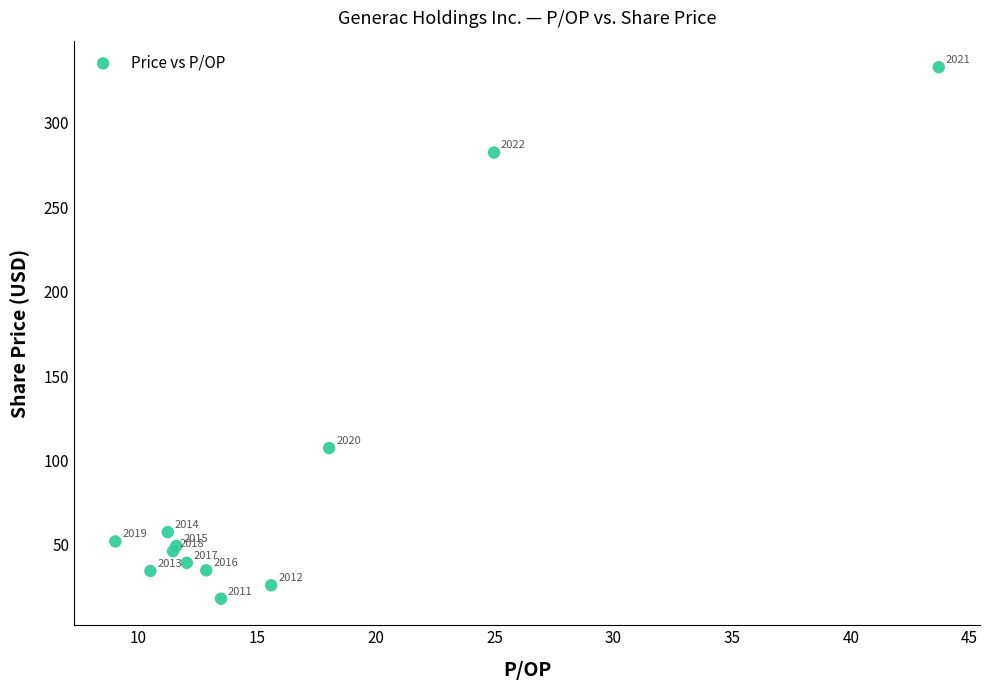

What Y value in the scatter plot is closest to 175?

107.3